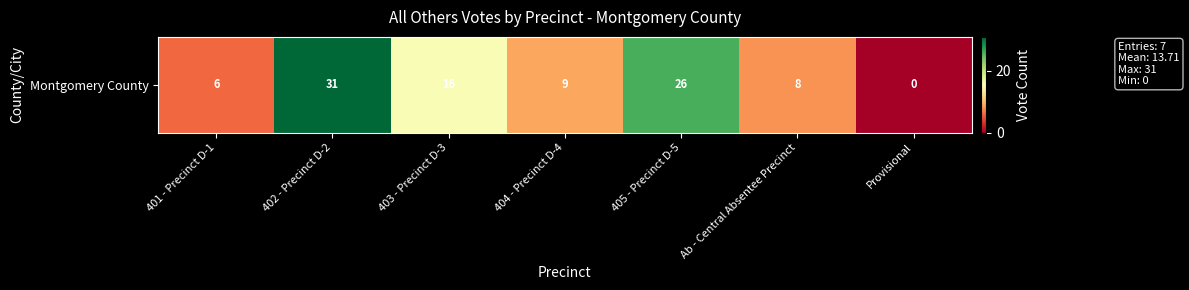

Reading right to left, list all the values displayed in this chart.

Provisional=0	Ab - Central Absentee Precinct=8	405 - Precinct D-5=26	404 - Precinct D-4=9	403 - Precinct D-3=16	402 - Precinct D-2=31	401 - Precinct D-1=6